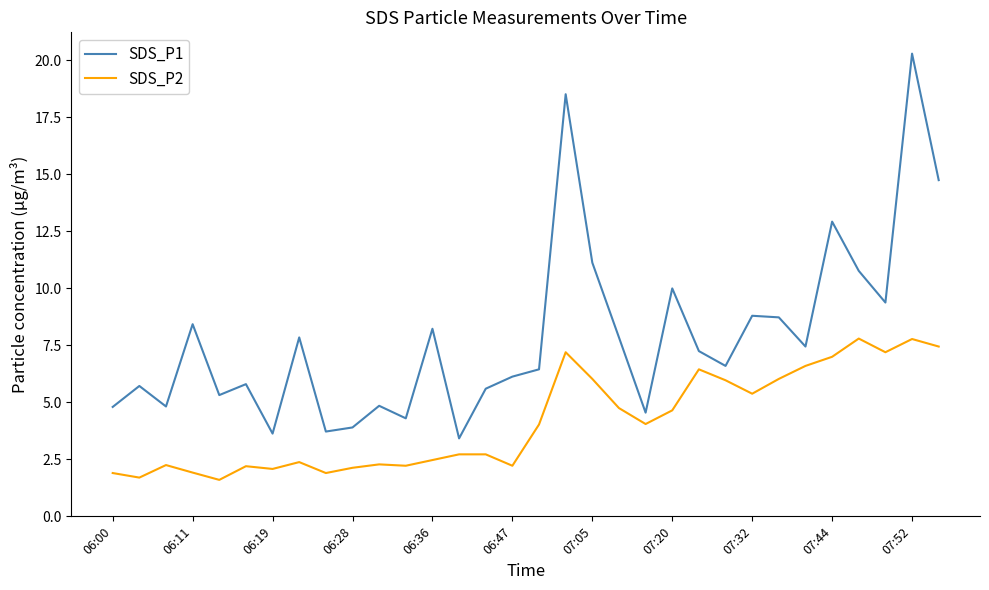

Count the number of data series in this chart.

2